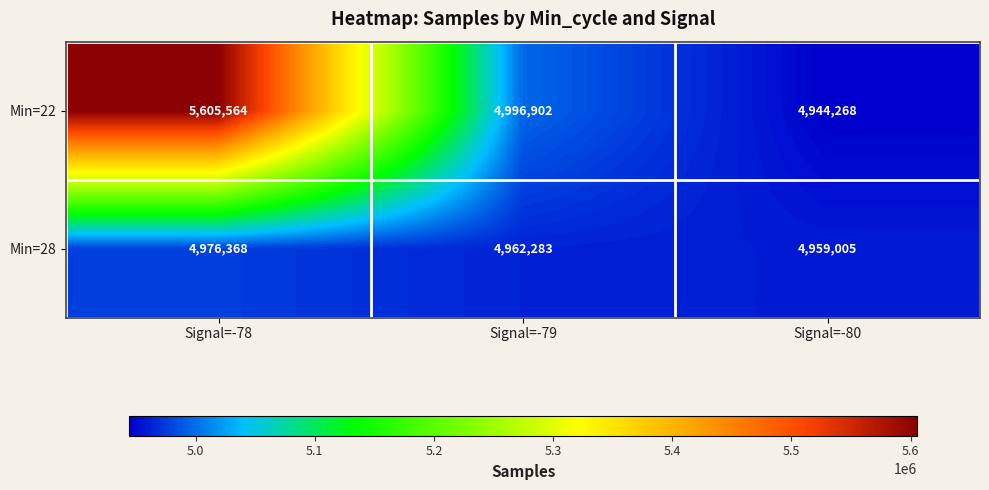

At which label does Min=28 reach its peak?

Signal=-78